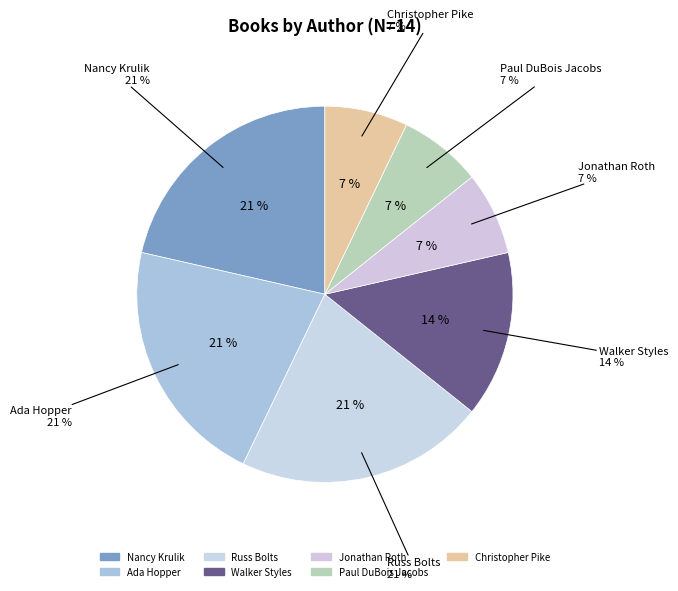

What portion of the pie excludes Ada Hopper?

78.6%